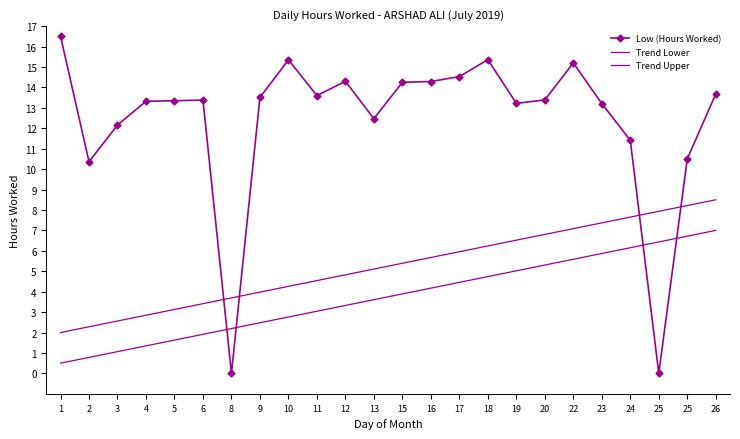

What is the change in value from 1 to 13?

-4.0